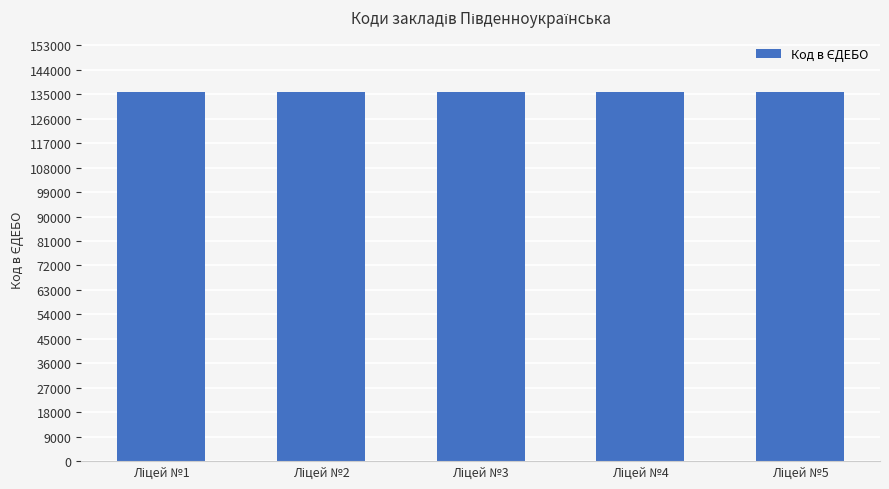

What is the sum of all values?

679075